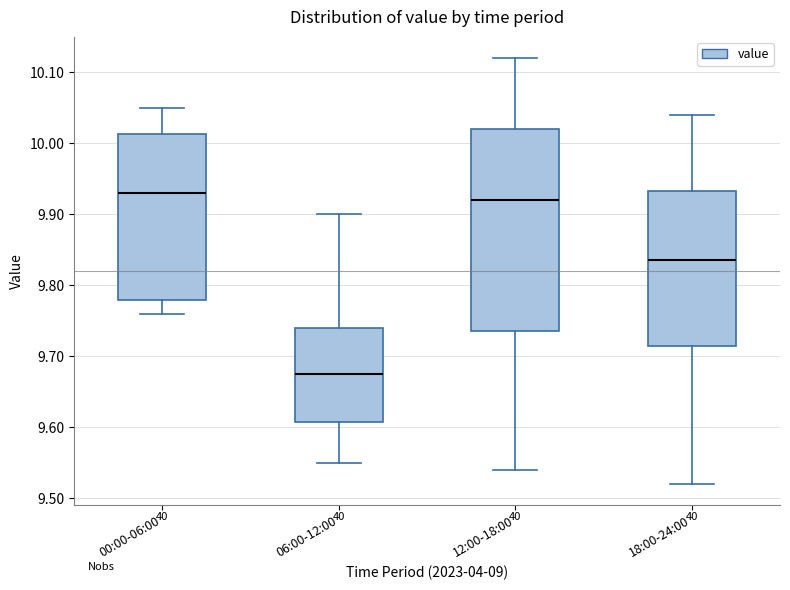

Reading left to right, transcribe this box plot: for each box, give where its median line is, the range the box spans, and where its two whiskers end, as read against the y-axis. The values are not printed on the chart, so give them approximately, as read against the axis.

00:00-06:00: median 9.93, box 9.78 to 10.01, whiskers 9.76 to 10.05
06:00-12:00: median 9.68, box 9.61 to 9.74, whiskers 9.55 to 9.90
12:00-18:00: median 9.92, box 9.74 to 10.02, whiskers 9.54 to 10.12
18:00-24:00: median 9.84, box 9.72 to 9.93, whiskers 9.52 to 10.04